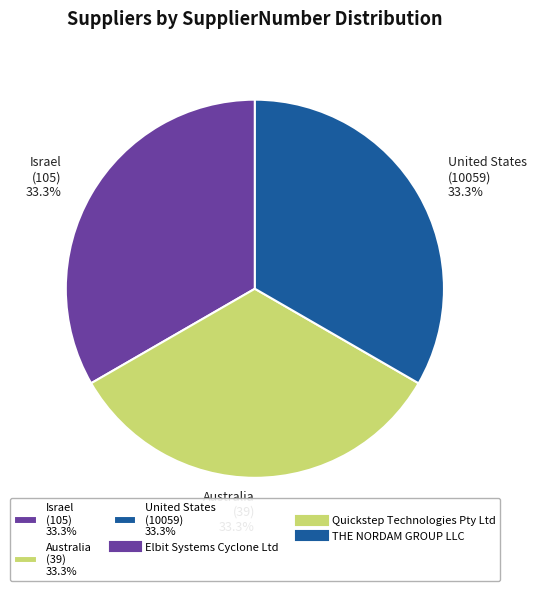

Approximately how many times larger is the value at Israel (105) 33.3% compared to United States (10059) 33.3%?

1.0